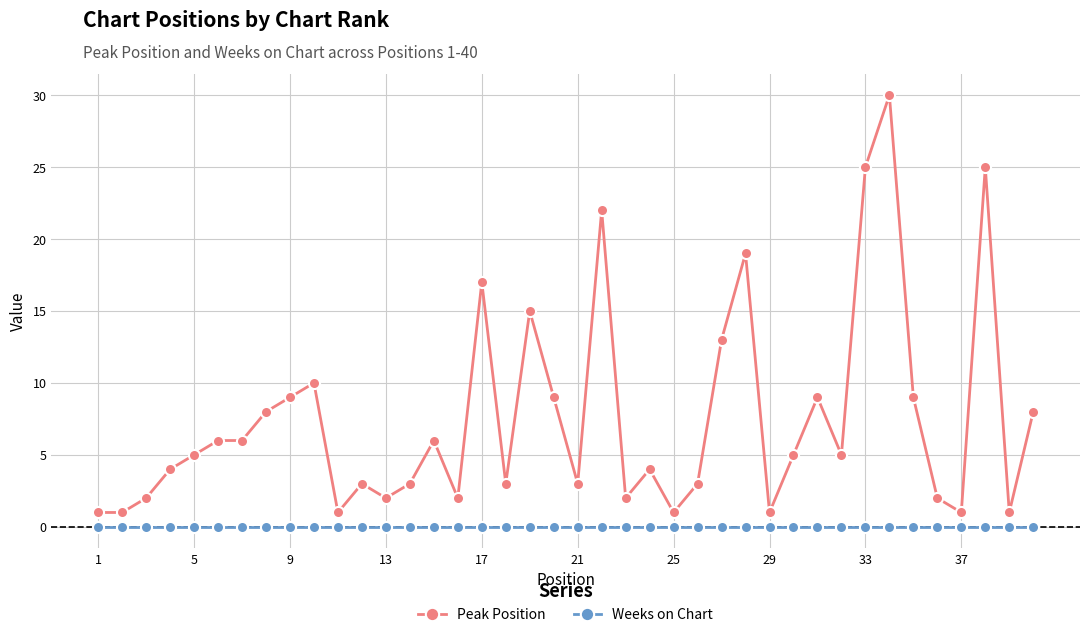

Which series has the widest spread of values?

Peak Position